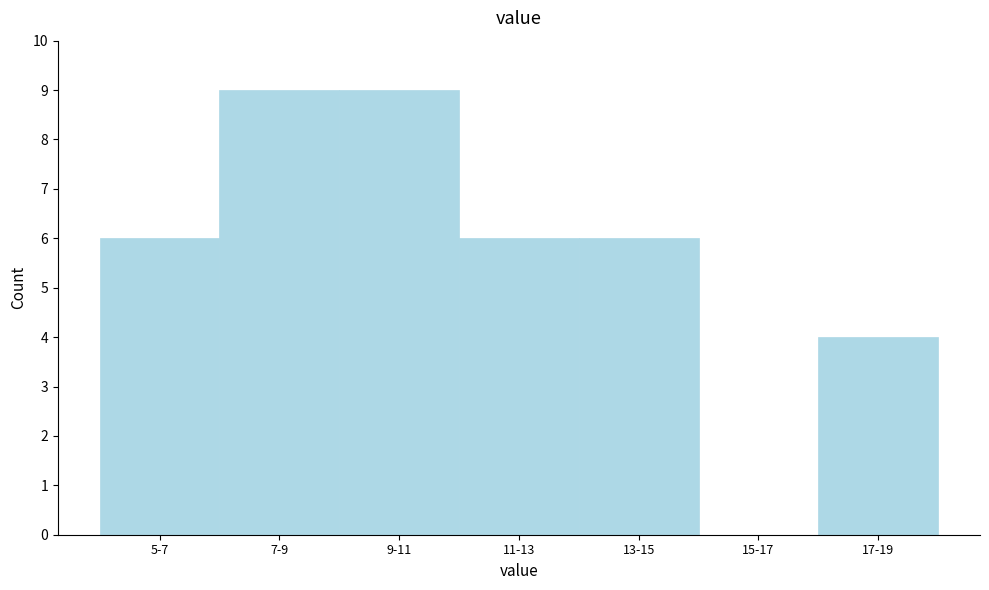

Reading left to right, list all the values displayed in this chart.

5-7=6	7-9=9	9-11=9	11-13=6	13-15=6	15-17=0	17-19=4